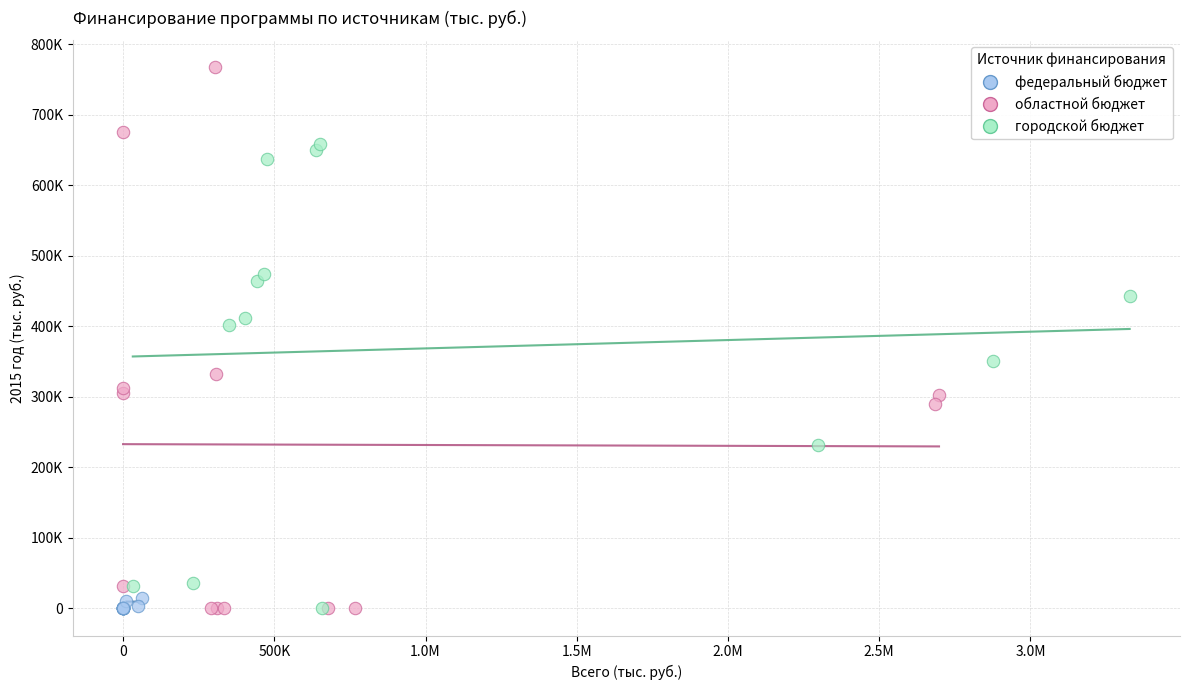

What are all the series names shown in the legend?

федеральный бюджет, областной бюджет, городской бюджет